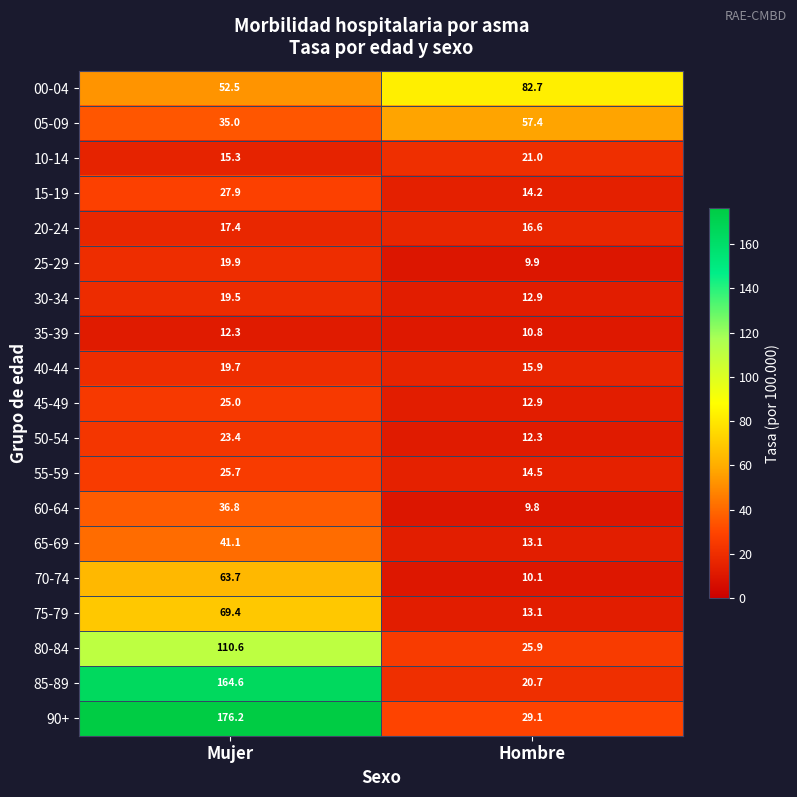

At which category does the chart reach its minimum across all series?

Hombre